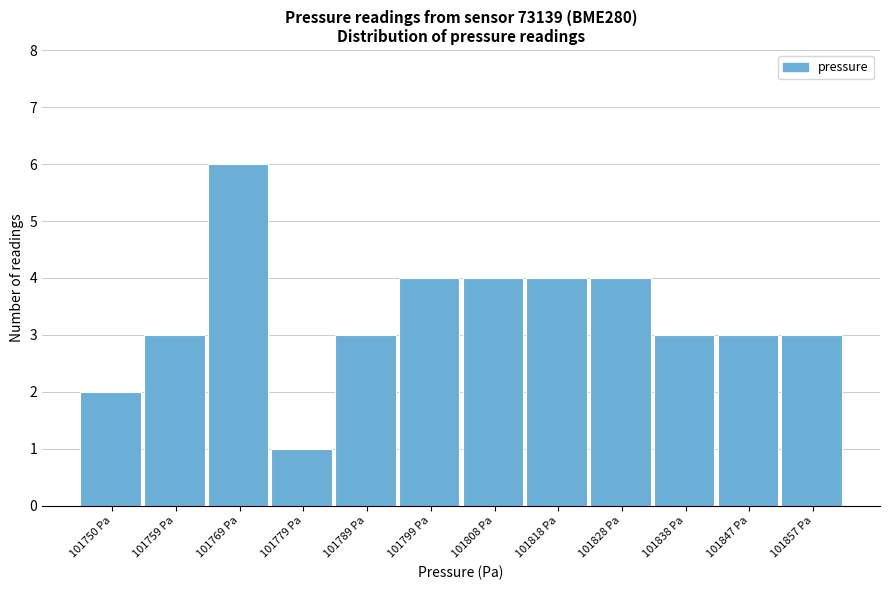

Reading left to right, list every bar in this chart as the range it spans on the x-axis followed by its height. Neither the bar edges nor the heights are printed on the chart, so give them approximately, as read against the axes.

101745 to 101755: 2
101755 to 101764: 3
101764 to 101774: 6
101774 to 101784: 1
101784 to 101794: 3
101794 to 101803: 4
101803 to 101813: 4
101813 to 101823: 4
101823 to 101833: 4
101833 to 101843: 3
101843 to 101852: 3
101852 to 101862: 3